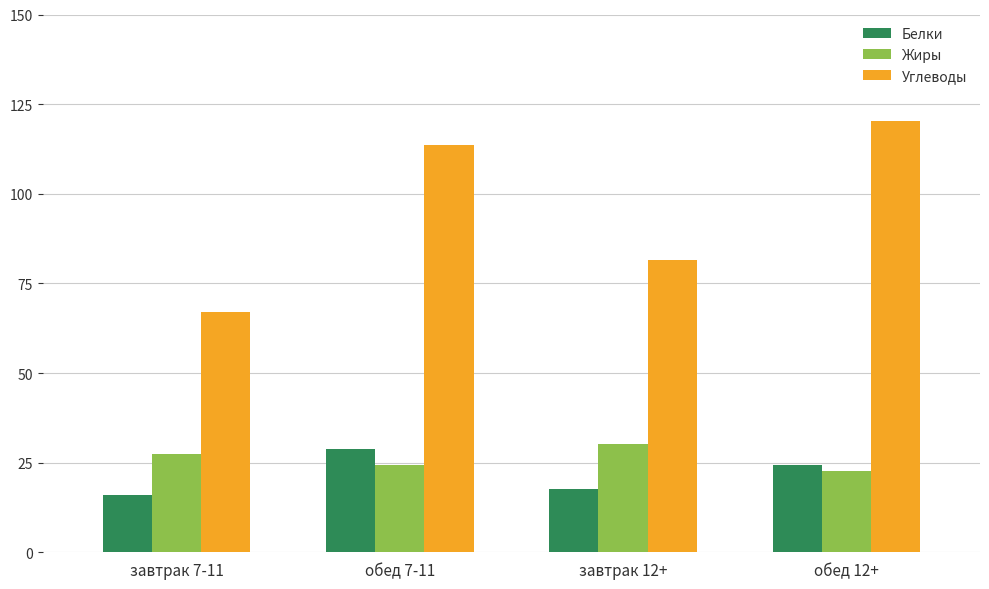

What is the difference between the Белки values at обед 7-11 and завтрак 12+?

10.9